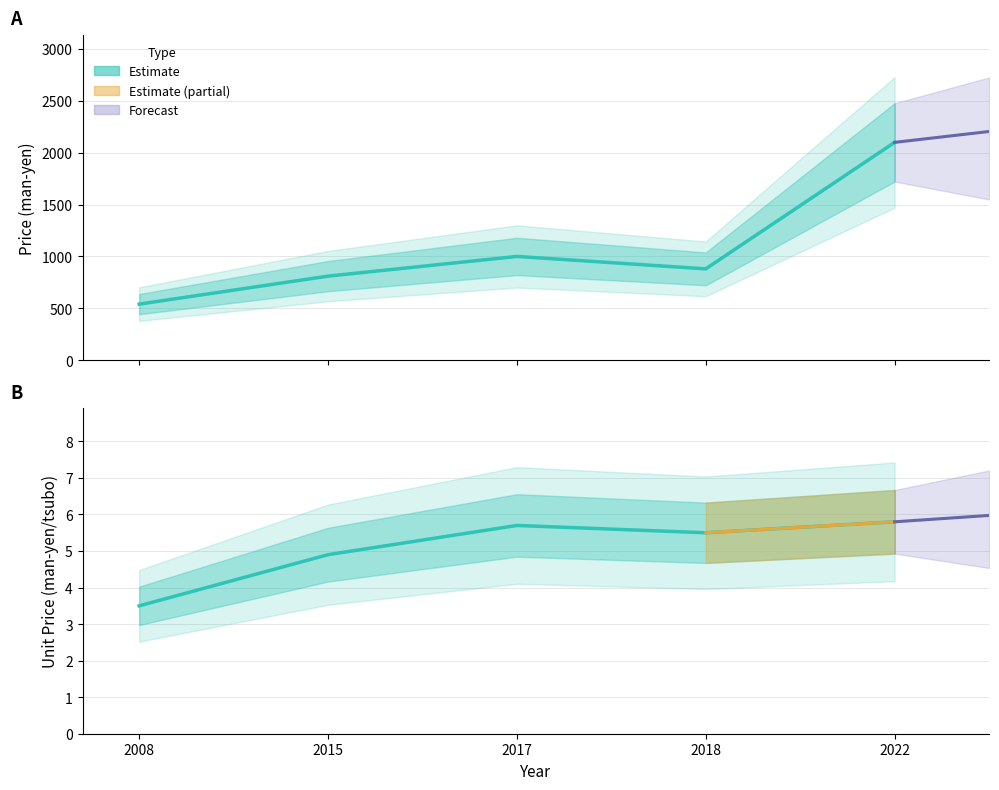

How many categories are shown in the chart?

5